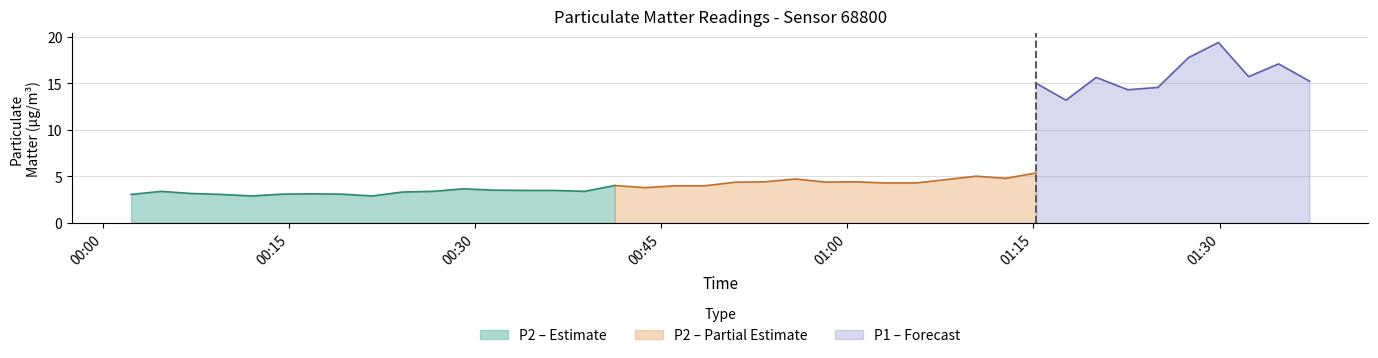

What is the label of the 19th point from the right?

2023-11-21T00:53:23